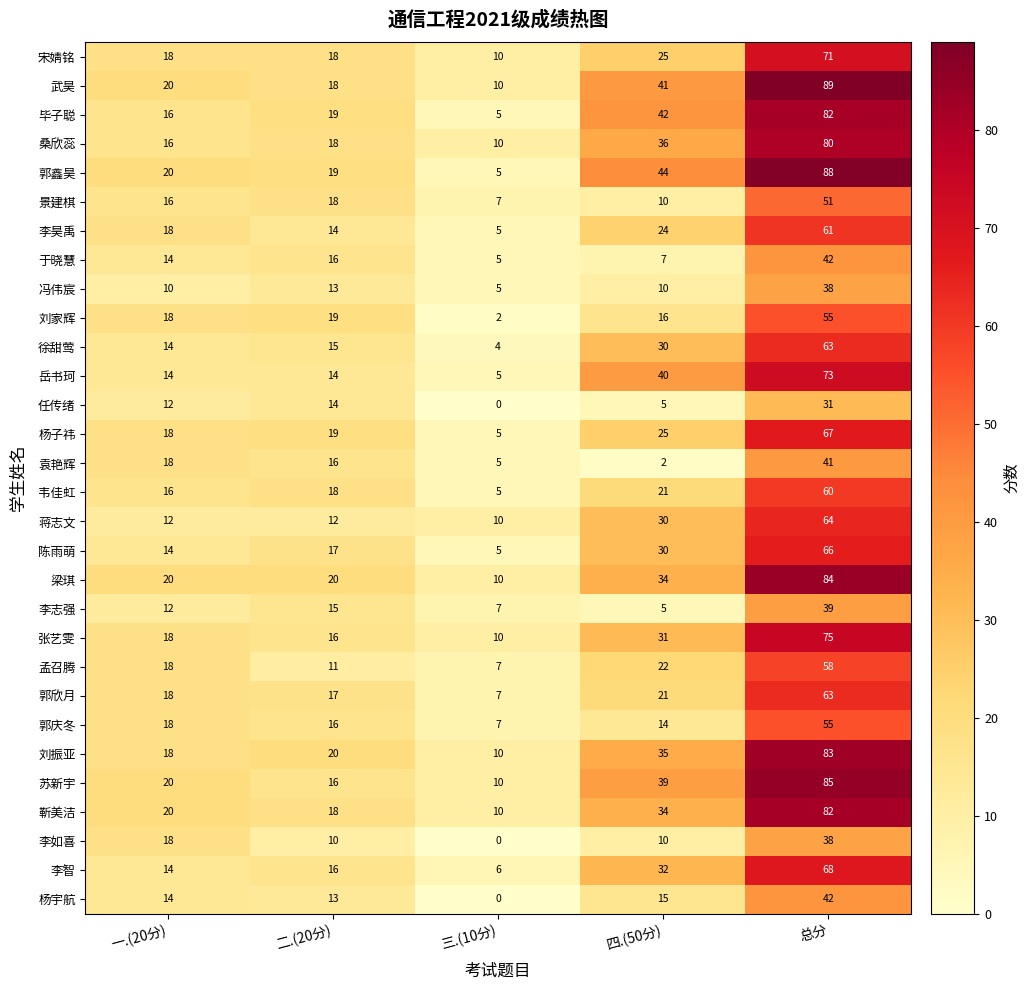

What is the approximate value of 蒋志文 at 二.(20分)?

12